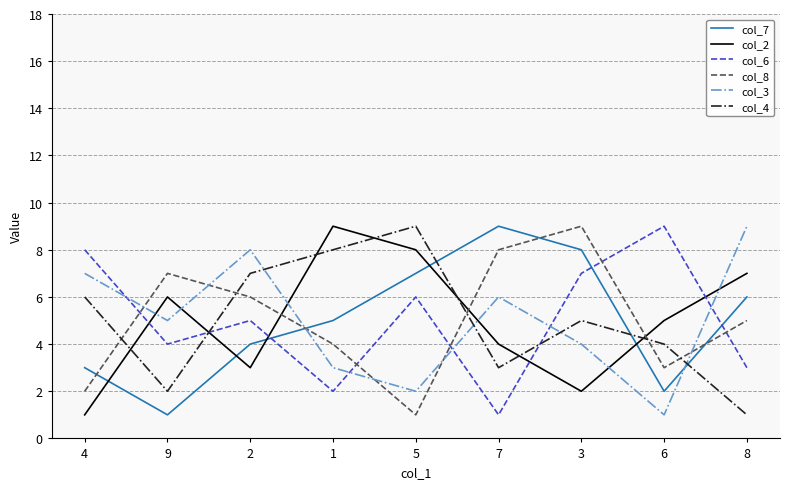

What is the greatest value displayed?

9